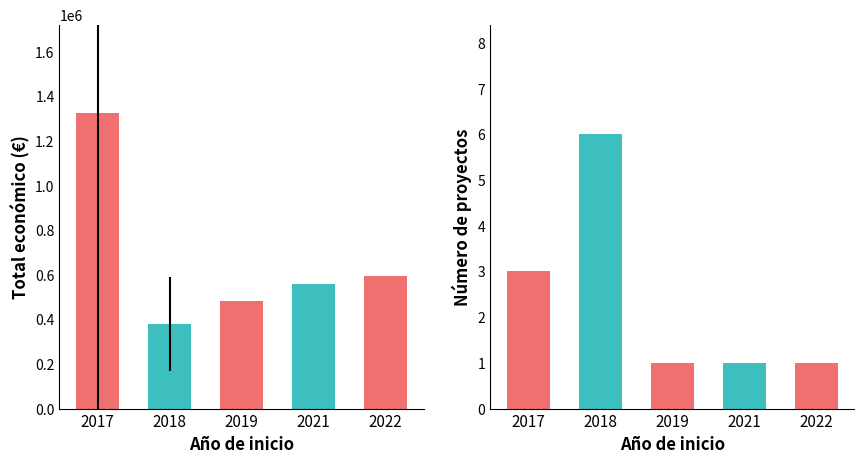

At 2017, list the series in order from smallest to largest.

Número de proyectos, Total económico